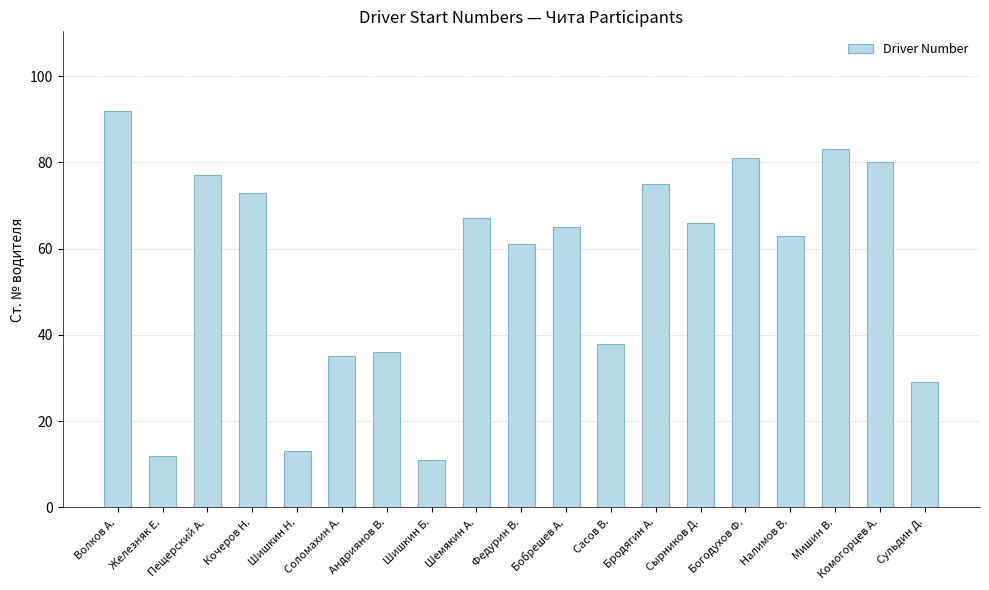

What is the change in value from Шемякин А. to Богодухов Ф.?

+14